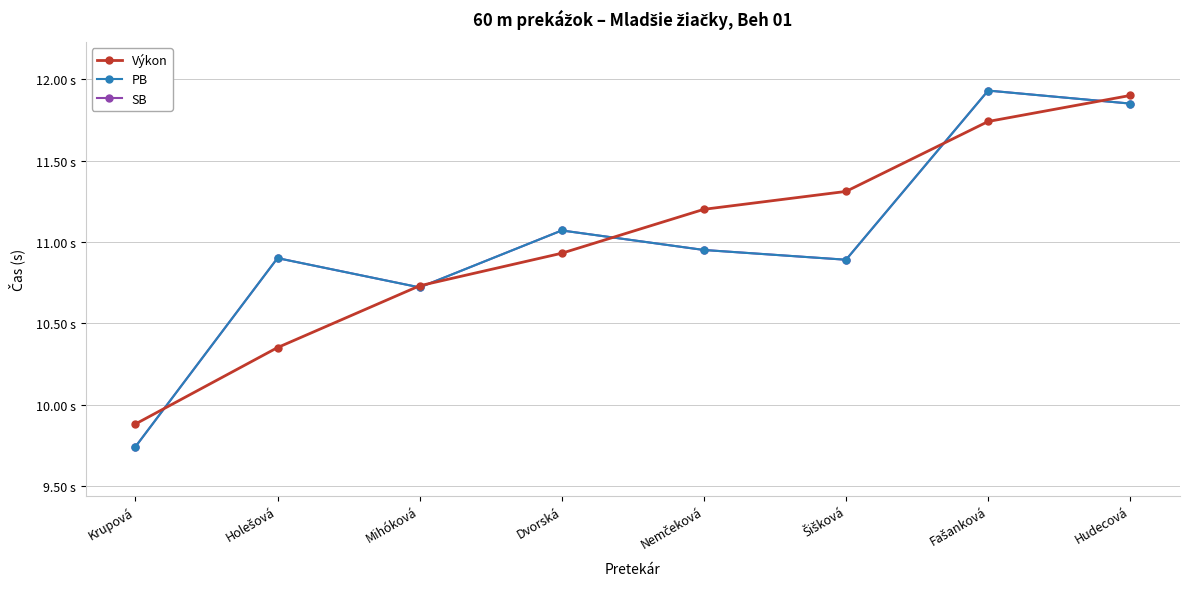

Does the chart have visible grid lines?

Yes